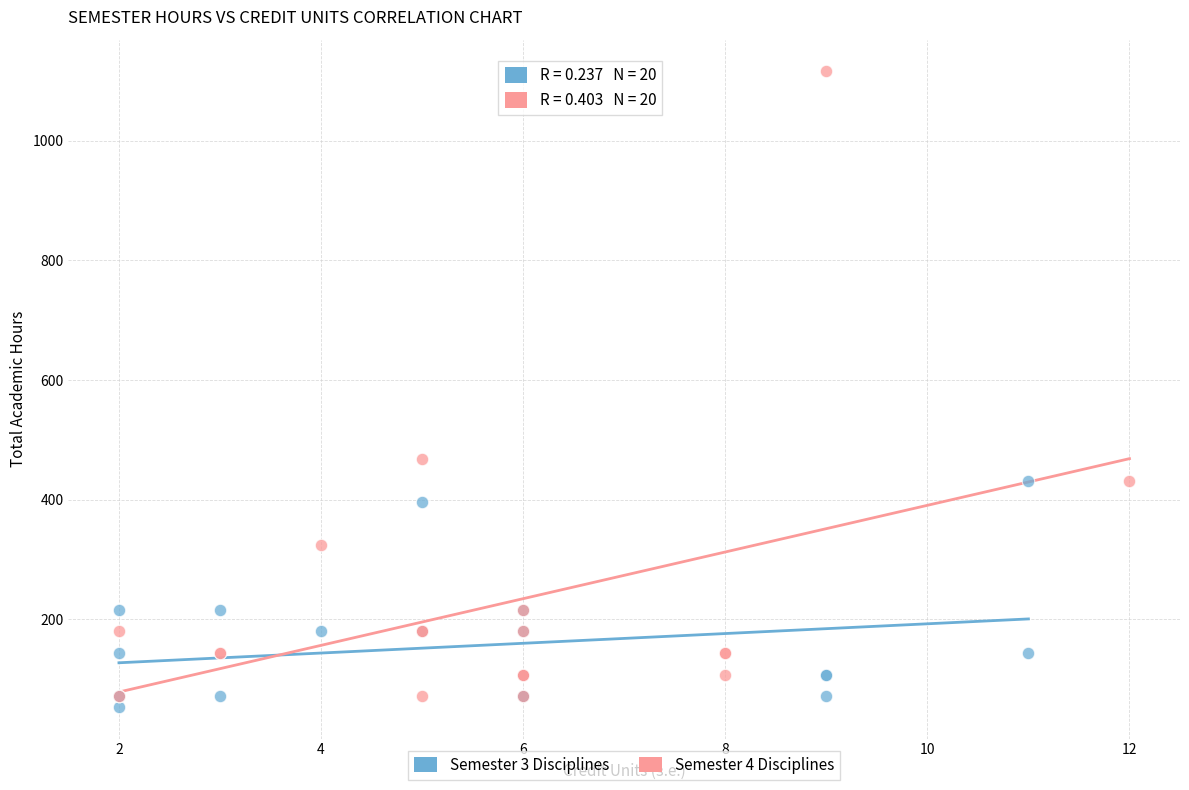

Which series contains the lowest Y value?

Semester 3 Disciplines